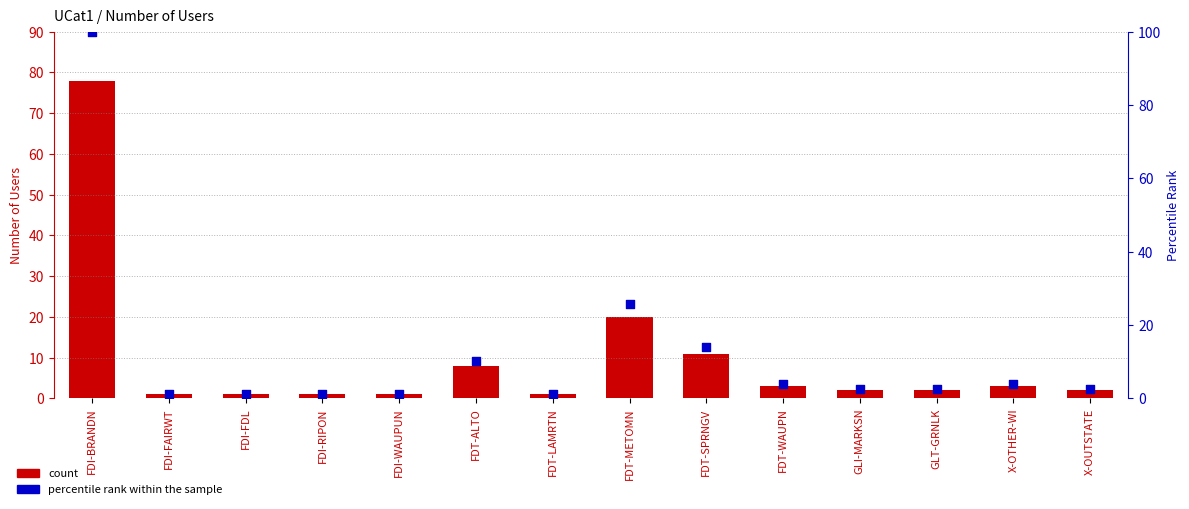

Which series contains the highest Y value?

percentile rank within the sample